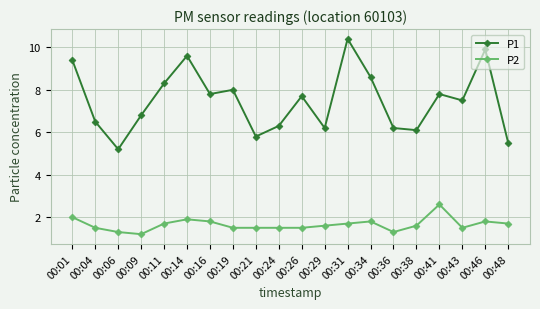

Reading right to left, transcribe all the data shown in this chart.

P1: 00:48=5.5	00:46=9.9	00:43=7.5	00:41=7.8	00:38=6.1	00:36=6.2	00:34=8.6	00:31=10.4	00:29=6.2	00:26=7.7	00:24=6.3	00:21=5.8	00:19=8.0	00:16=7.8	00:14=9.6	00:11=8.3	00:09=6.8	00:06=5.2	00:04=6.5	00:01=9.4
P2: 00:48=1.7	00:46=1.8	00:43=1.5	00:41=2.6	00:38=1.6	00:36=1.3	00:34=1.8	00:31=1.7	00:29=1.6	00:26=1.5	00:24=1.5	00:21=1.5	00:19=1.5	00:16=1.8	00:14=1.9	00:11=1.7	00:09=1.2	00:06=1.3	00:04=1.5	00:01=2.0